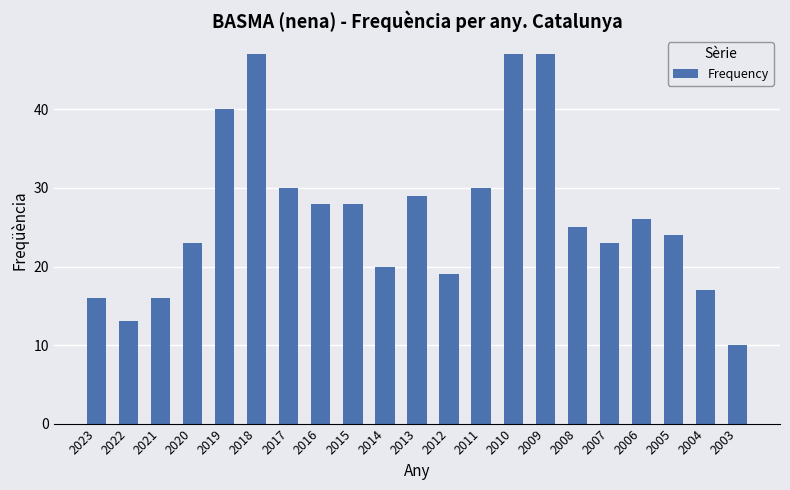

What is the minimum value shown in the chart?

10